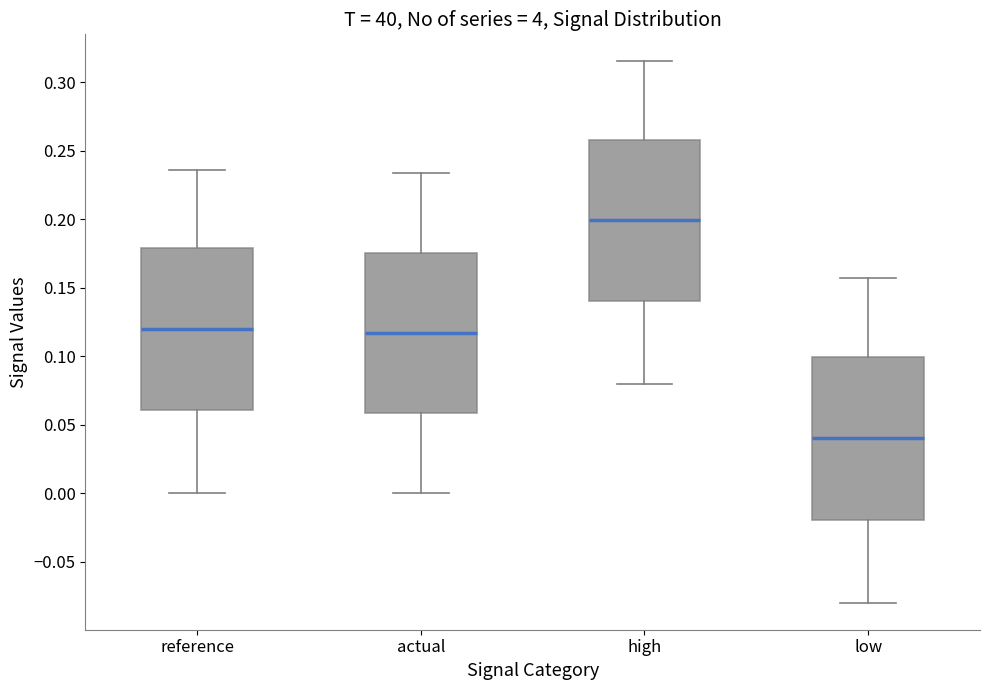

Reading left to right, transcribe this box plot: for each box, give where its median line is, the range the box spans, and where its two whiskers end, as read against the y-axis. The values are not printed on the chart, so give them approximately, as read against the axis.

reference: median 0.120, box 0.060 to 0.180, whiskers 0.000 to 0.235
actual: median 0.115, box 0.060 to 0.175, whiskers 0.000 to 0.235
high: median 0.200, box 0.140 to 0.260, whiskers 0.080 to 0.315
low: median 0.040, box -0.020 to 0.100, whiskers -0.080 to 0.155